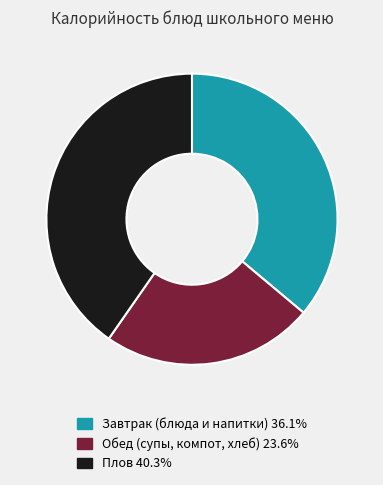

How many slices are in this pie chart?

3